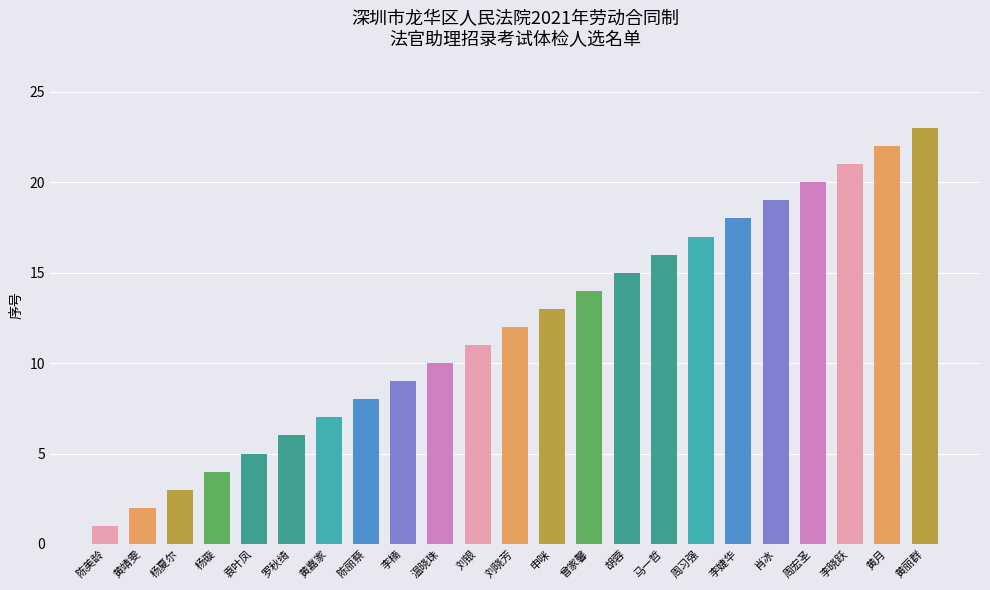

The chart shows a value of 16 at 刘晓芳. True or false?

False